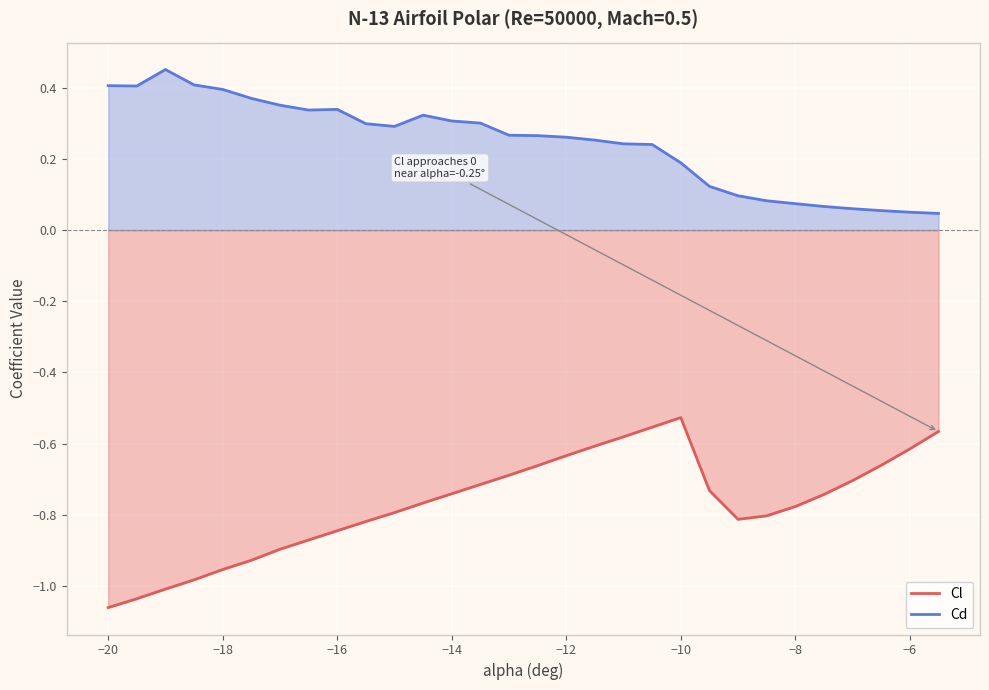

What is the value of the Cl point at the 9th from the left?

-0.8